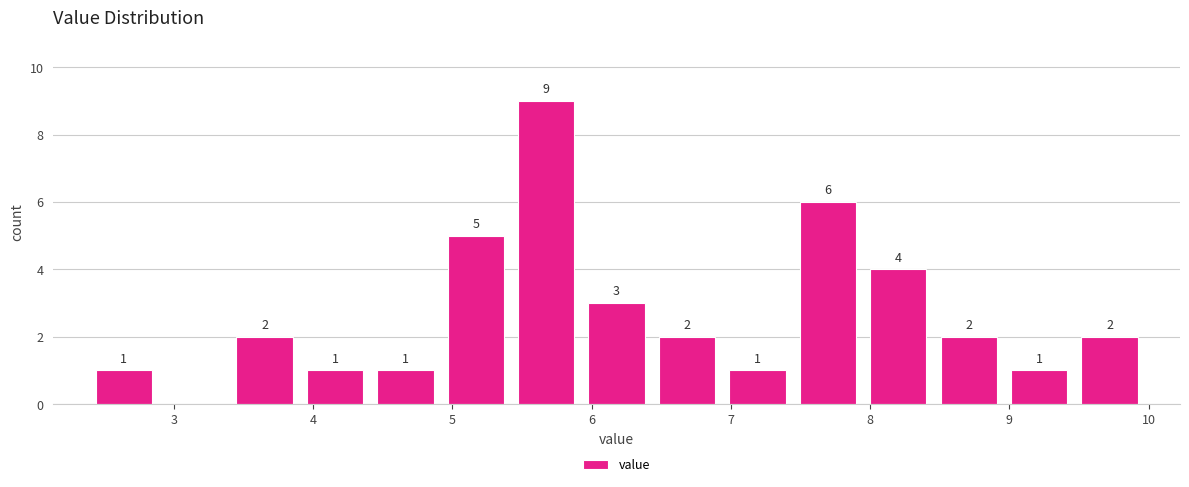

Which range on the x-axis has the tallest bar?

5.4 to 5.9